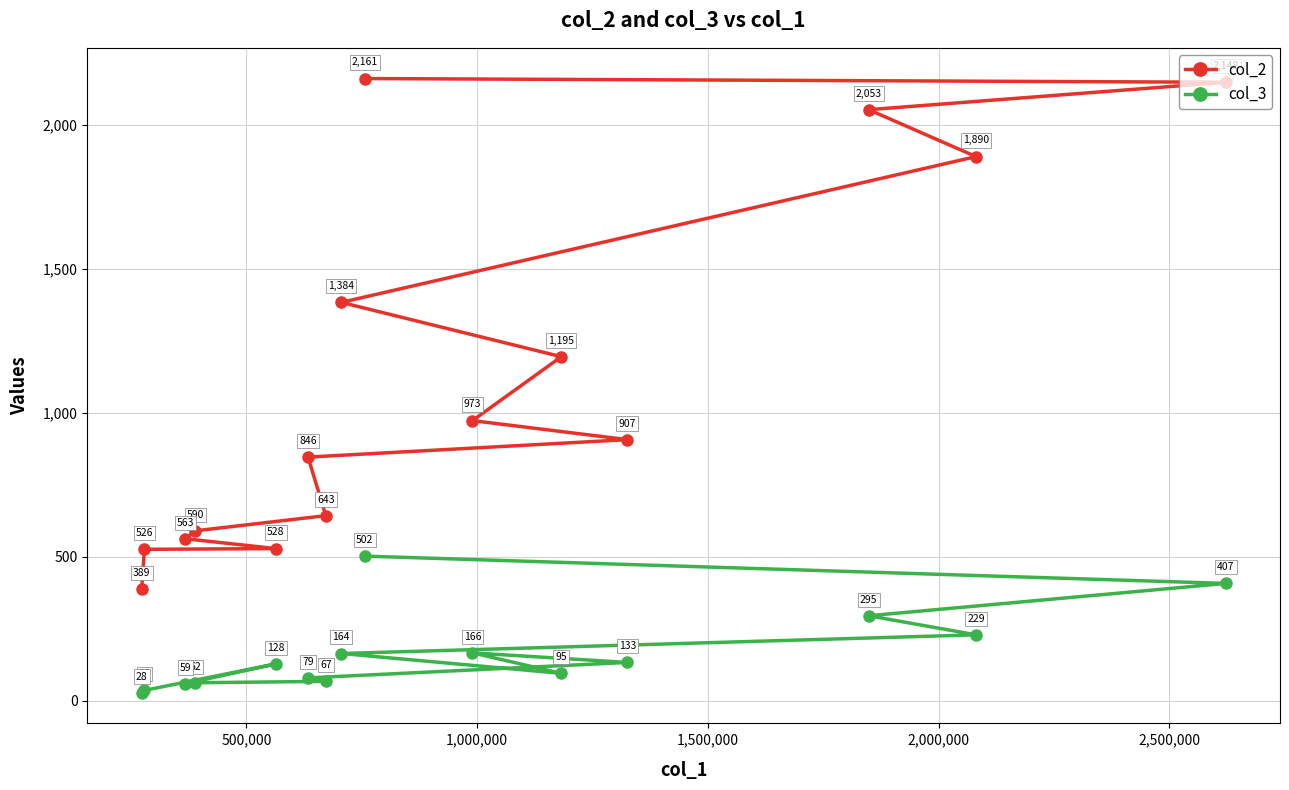

What is the value of the col_2 point at the 11th from the left?

1195.0